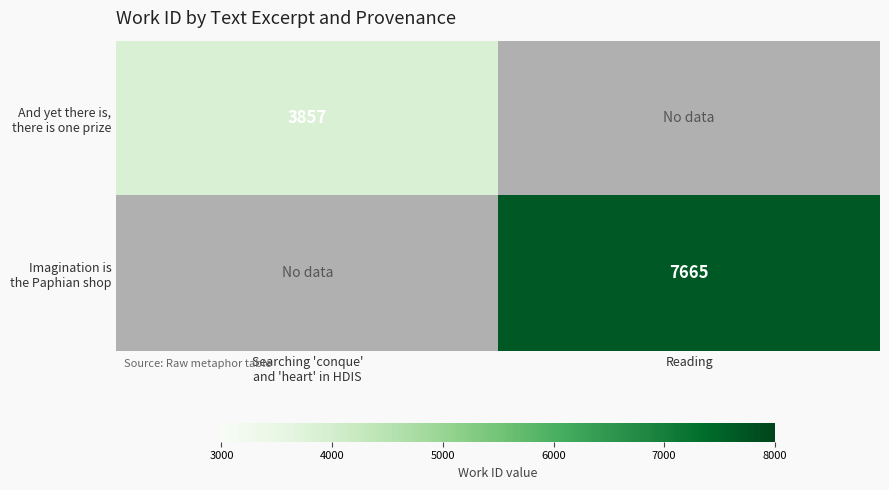

Between Searching 'conque'
and 'heart' in HDIS and Reading, which is larger?

Reading